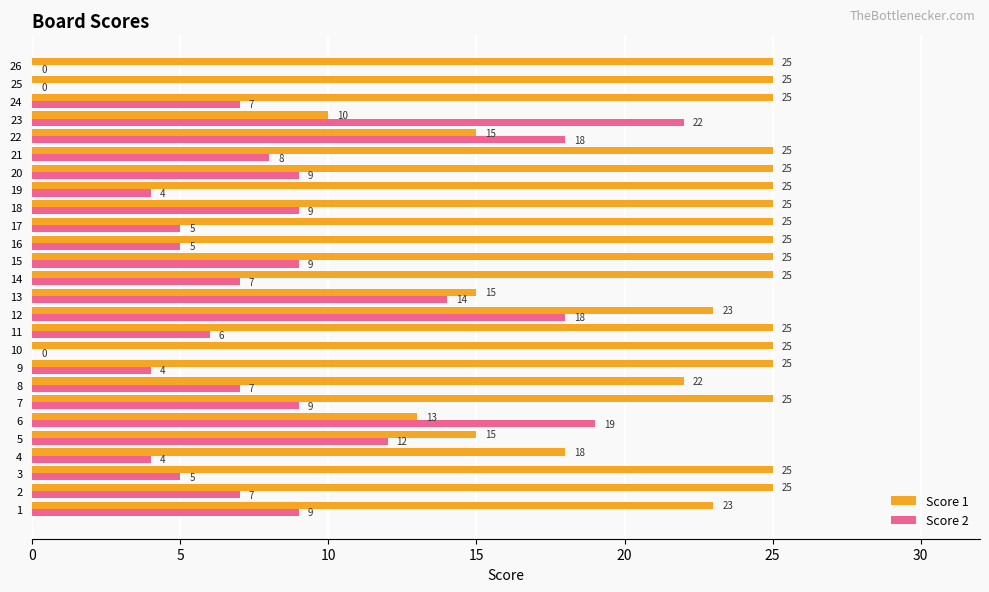

What is the maximum value for Score 2?

22